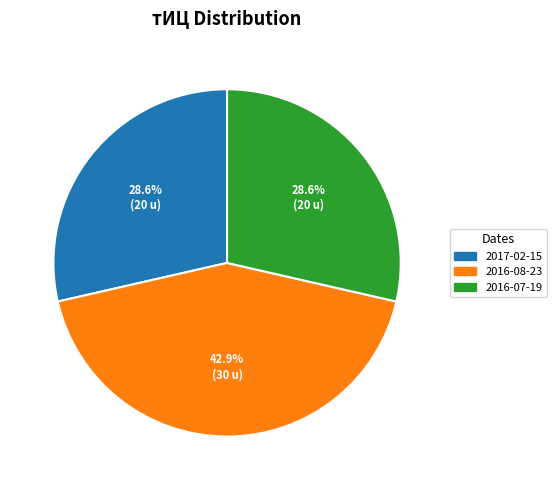

Which has a higher value, 2016-07-19 or 2016-08-23?

2016-08-23